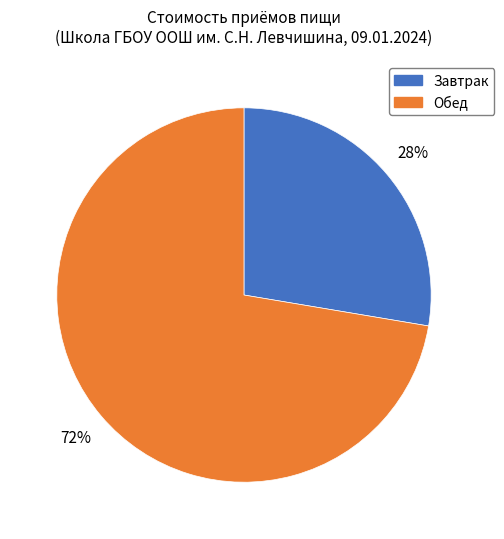

Which slice is the largest?

Обед